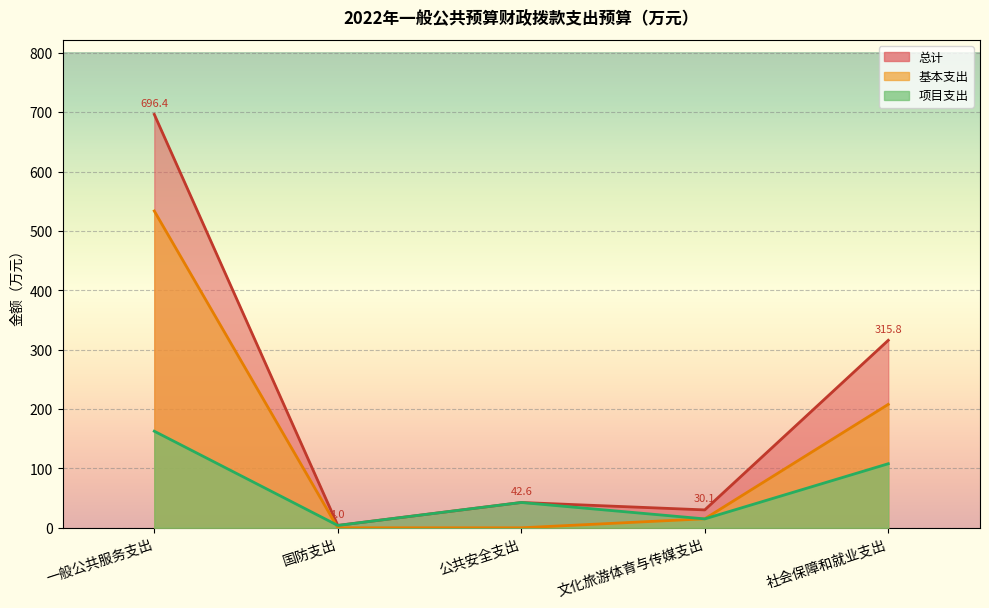

What is the difference between the 项目支出 values at 国防支出 and 一般公共服务支出?

158.7